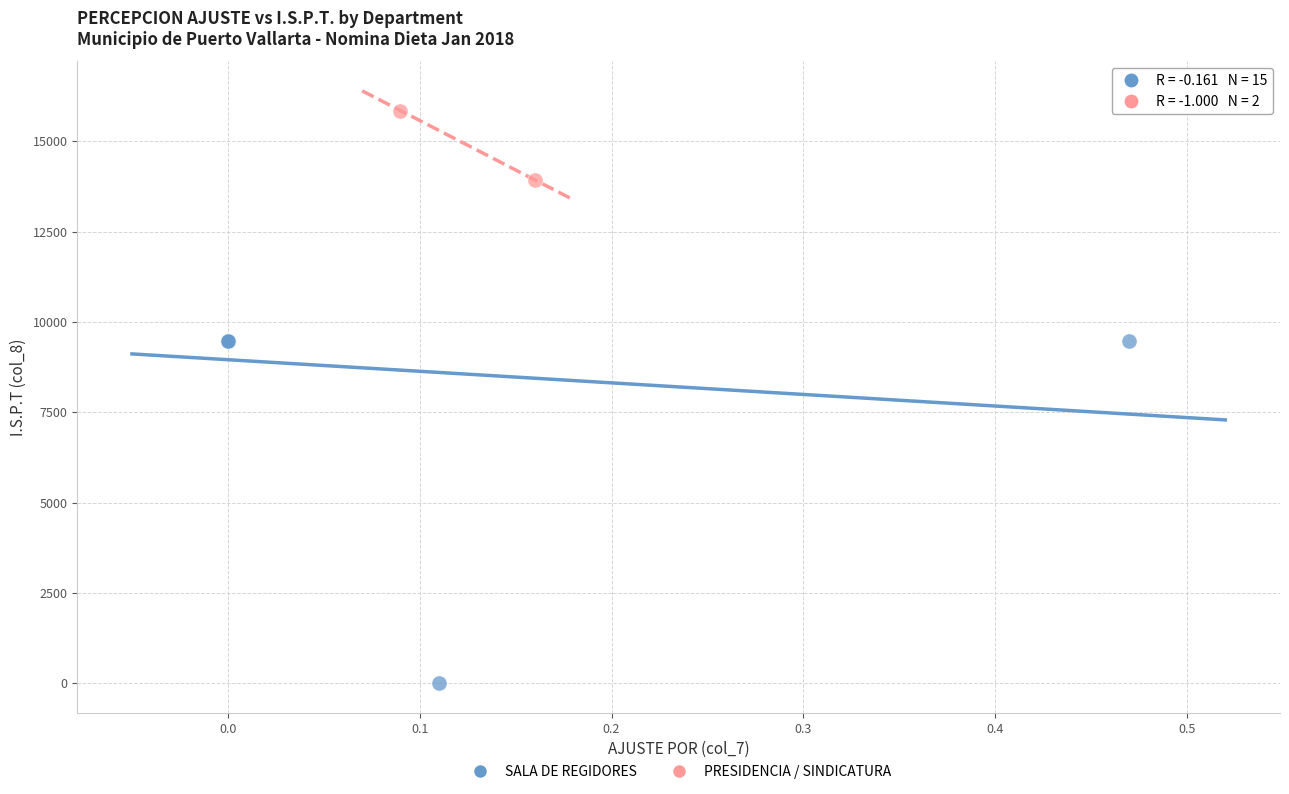

What are all the series names shown in the legend?

SALA DE REGIDORES, PRESIDENCIA / SINDICATURA